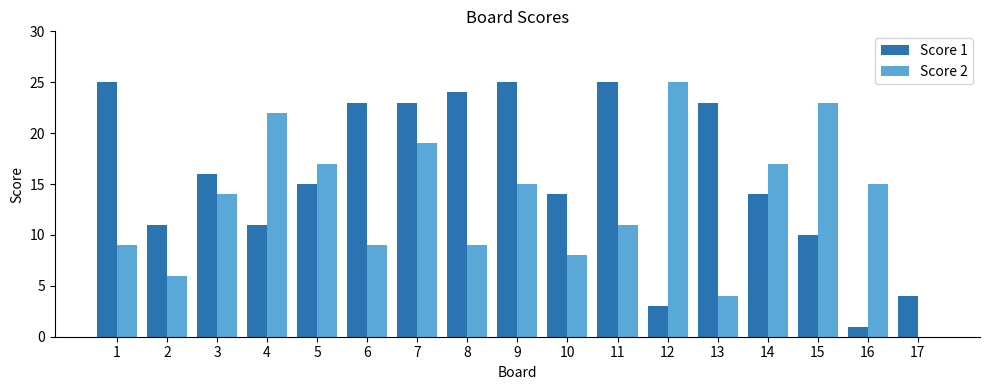

What is the total value across all series at 4?

33